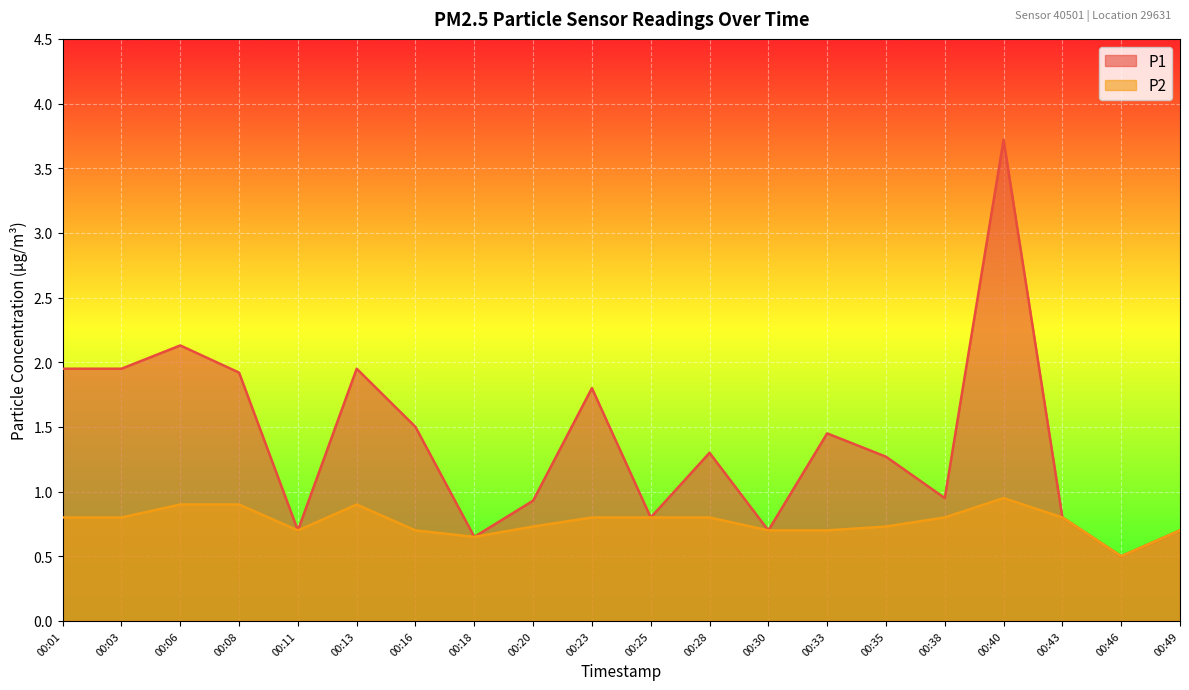

What is the difference between the maximum and minimum values in the P2 series?

0.4